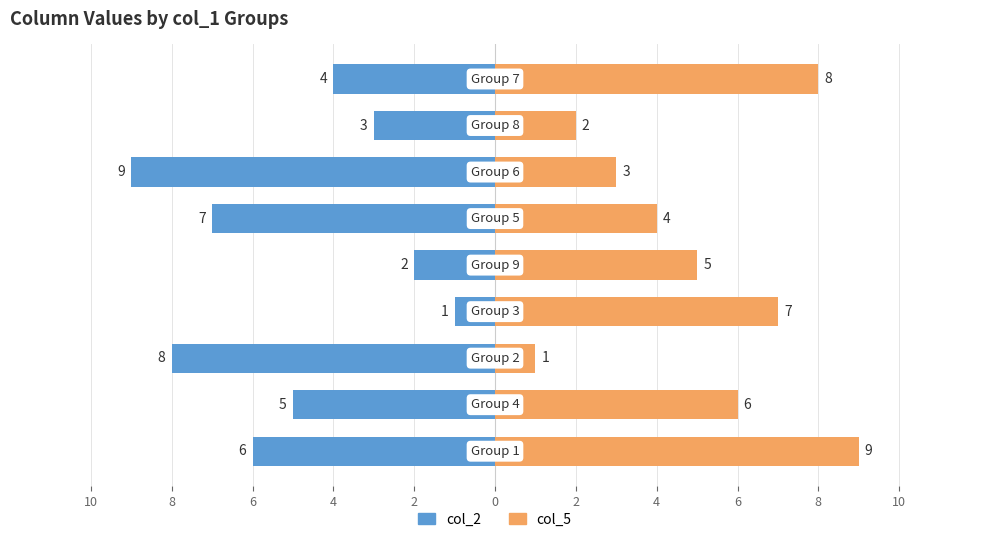

What is the label of the 3rd bar from the left?

6